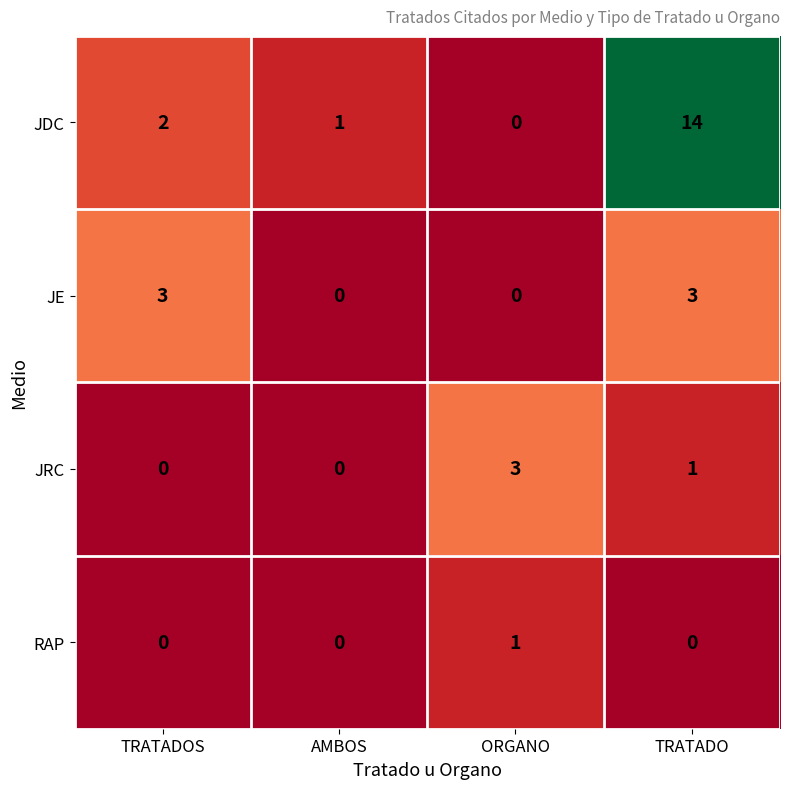

Reading left to right, transcribe all the data shown in this chart.

JDC: TRATADOS=2	AMBOS=1	ORGANO=0	TRATADO=14
JE: TRATADOS=3	AMBOS=0	ORGANO=0	TRATADO=3
JRC: TRATADOS=0	AMBOS=0	ORGANO=3	TRATADO=1
RAP: TRATADOS=0	AMBOS=0	ORGANO=1	TRATADO=0